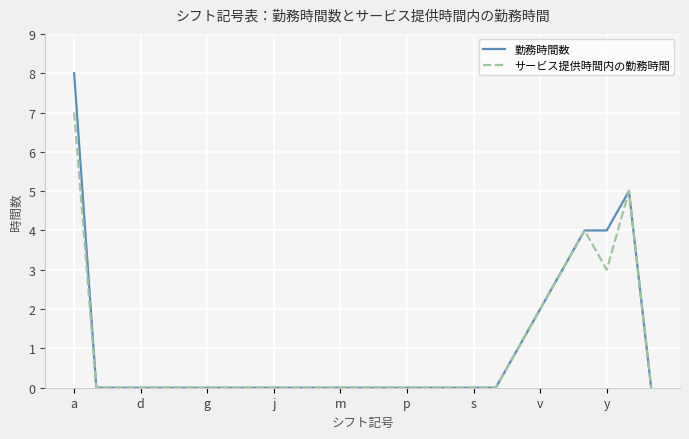

List the series in order of their peak value, lowest first.

サービス提供時間内の勤務時間, 勤務時間数